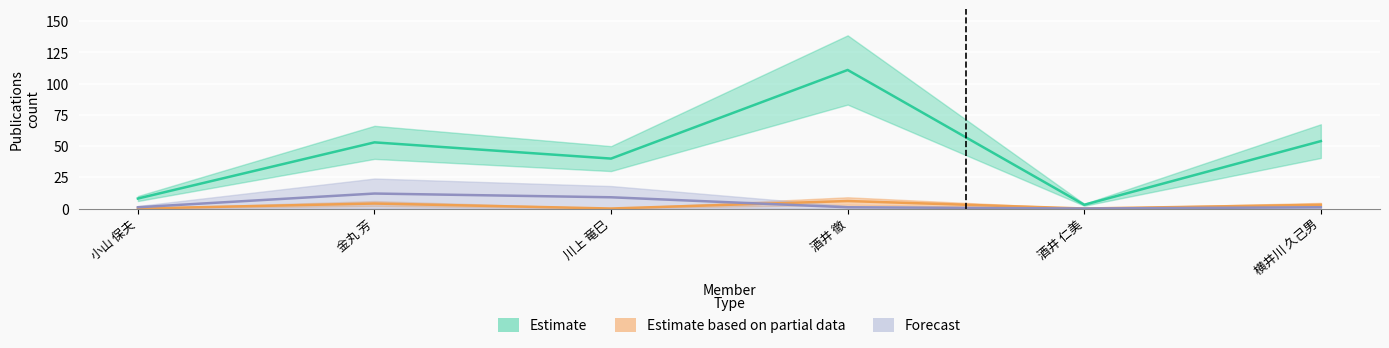

Which label corresponds to the smallest value in the chart?

小山 保夫